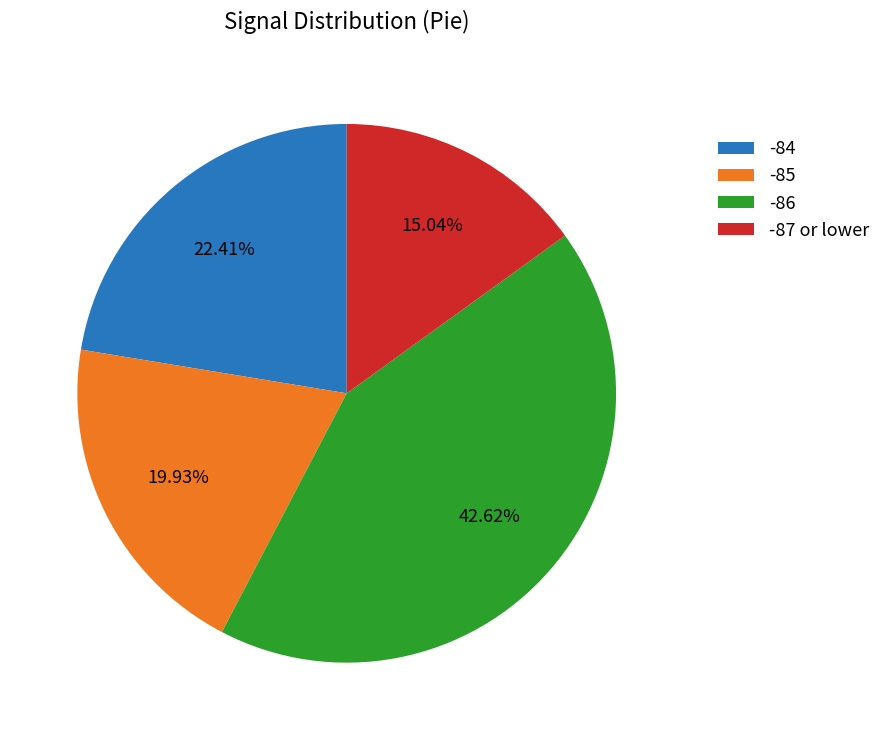

Approximately how many times larger is the value at -84 compared to -85?

1.1